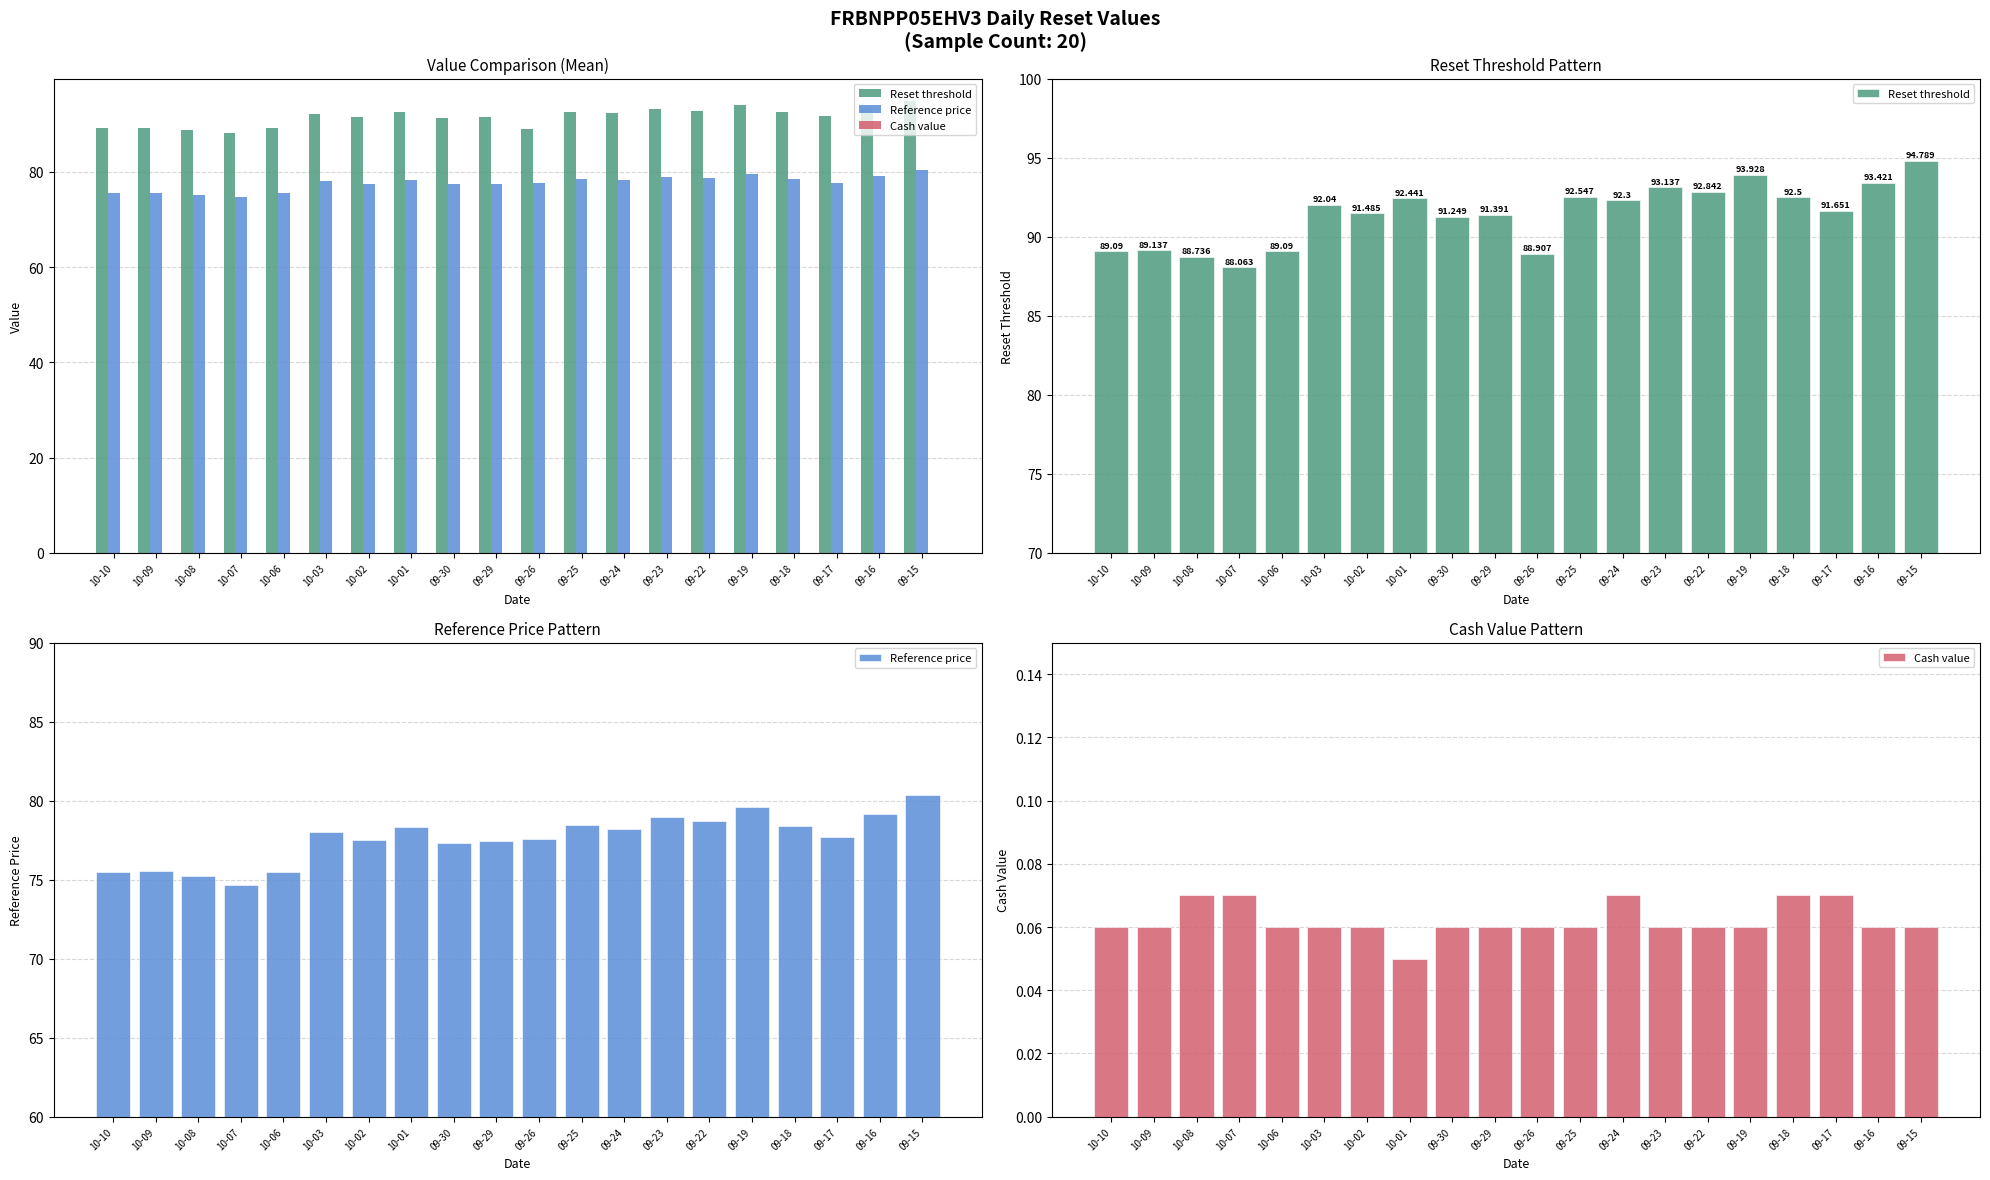

Which category has the lowest value across all series?

10-01